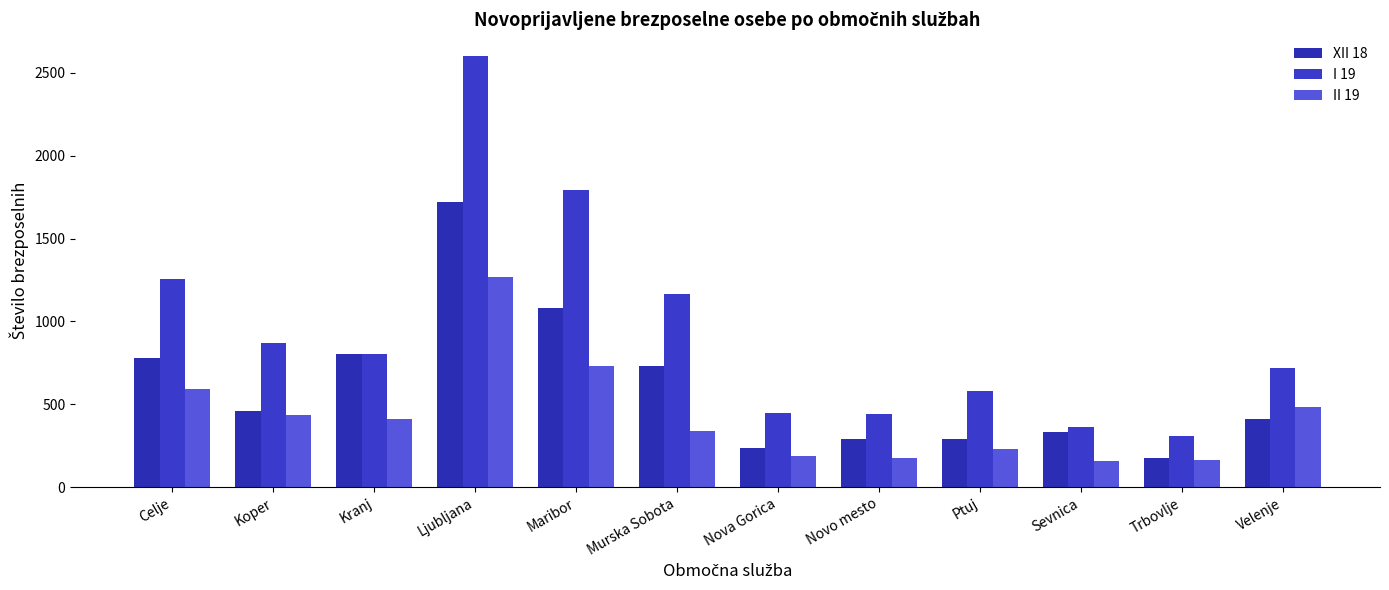

What is the label of the 10th bar from the left?

Sevnica